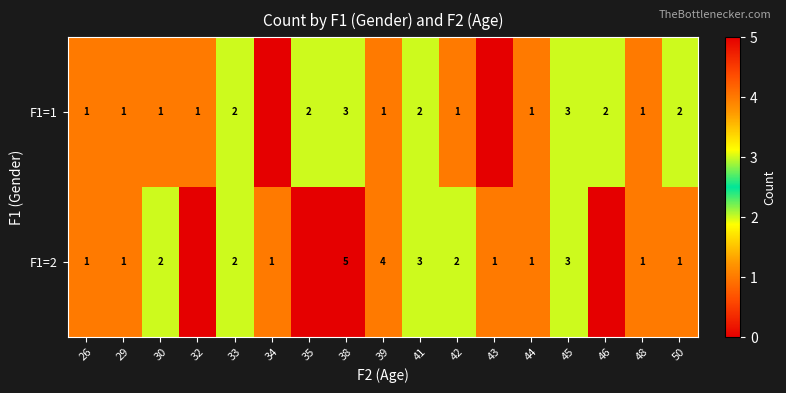

Which series changed the most between 48 and 50?

F1=1